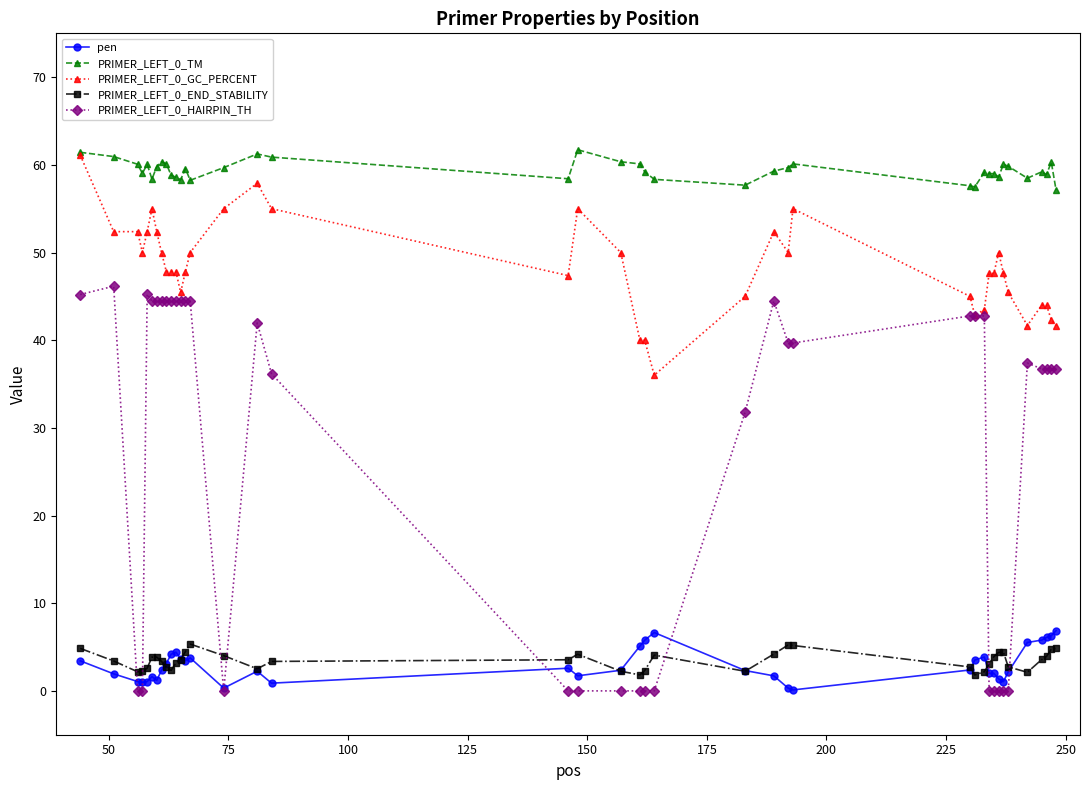

What is the value of the PRIMER_LEFT_0_GC_PERCENT point at the 33rd from the left?

50.0